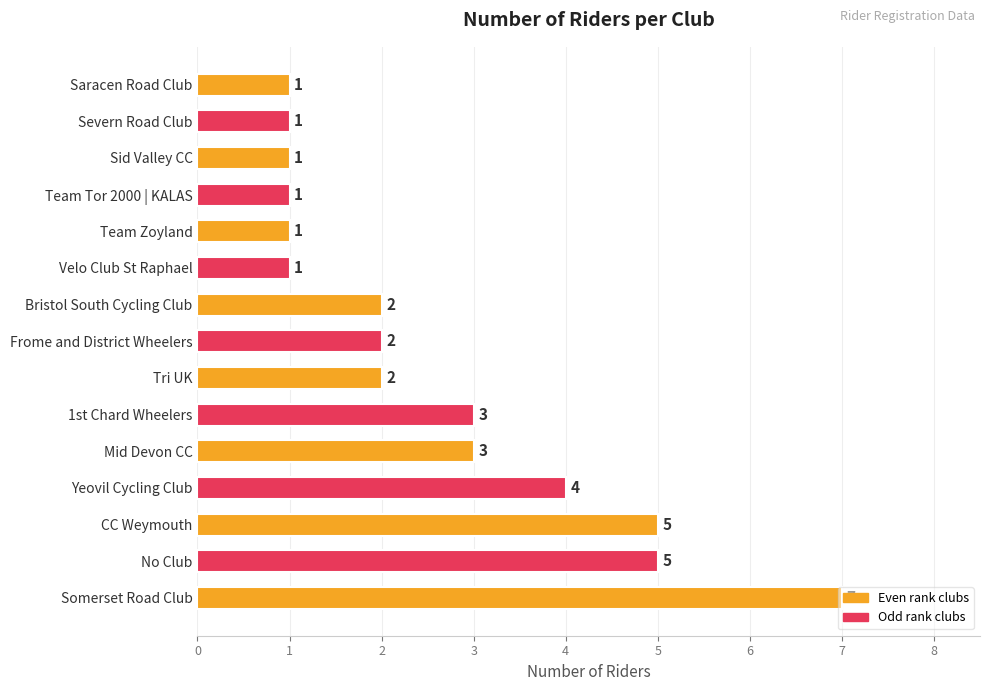

Between Frome and District Wheelers and Velo Club St Raphael, which is larger?

Frome and District Wheelers